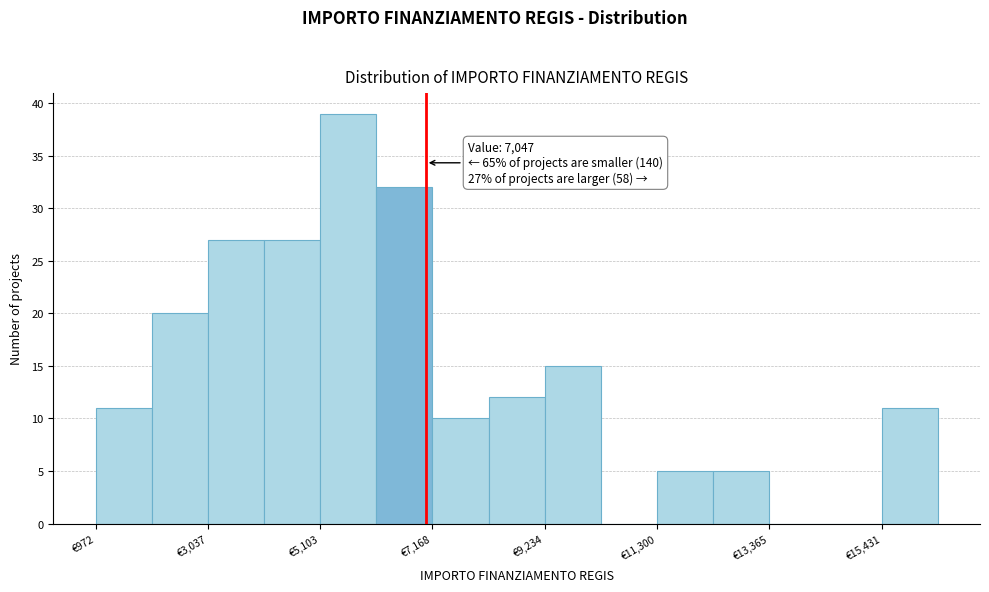

Around what value on the x-axis is the tallest bar? Give the approximate position of its centre, as read against the axis.

5500